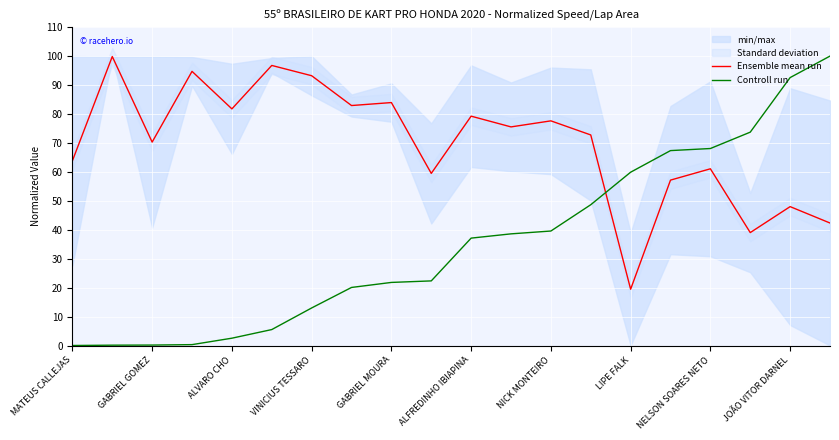

Which series ends up on top after the final intersection of Ensemble mean run and Controll run?

Controll run